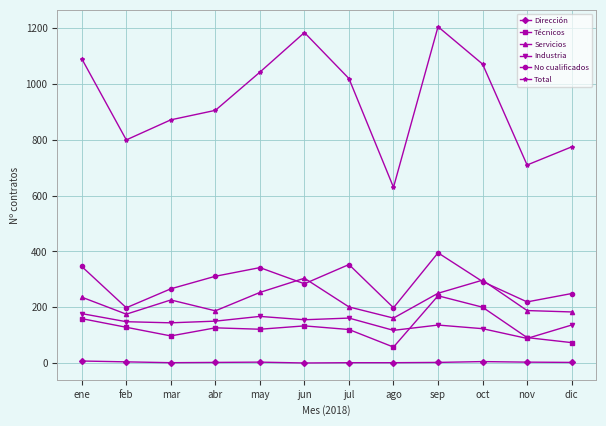

What is the label of the 12th point from the left?

dic